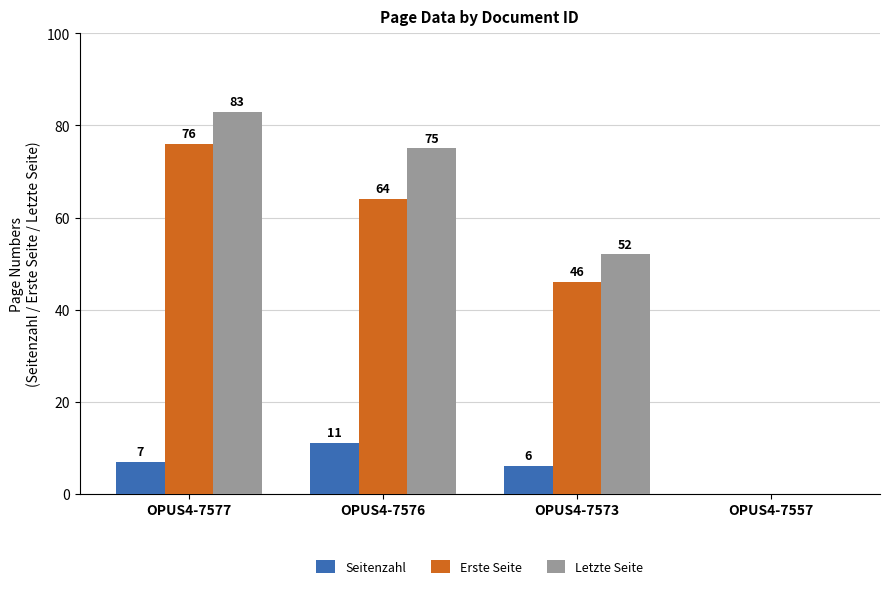

Between OPUS4-7577 and OPUS4-7576, which series saw the biggest shift?

Erste Seite